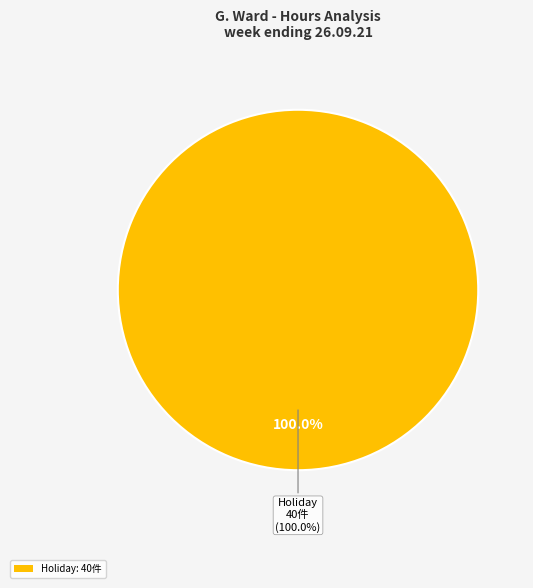

Which category has the biggest portion of the pie?

Holiday